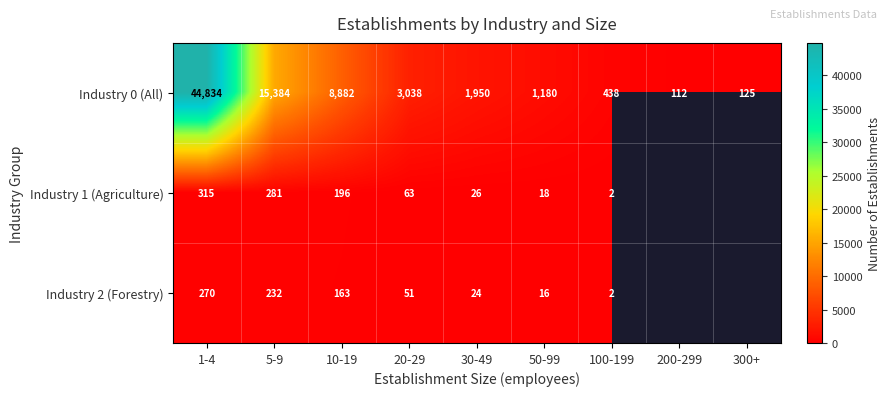

Is it true that Industry 2 (Forestry) equals 3.2 at 100-199?

False